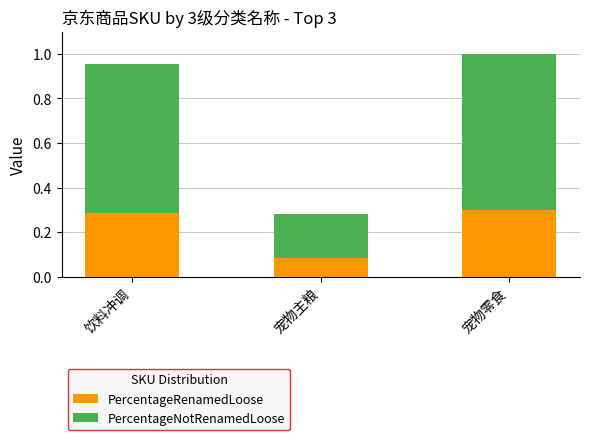

At which label is PercentageRenamedLoose closest to 0?

宠物主粮